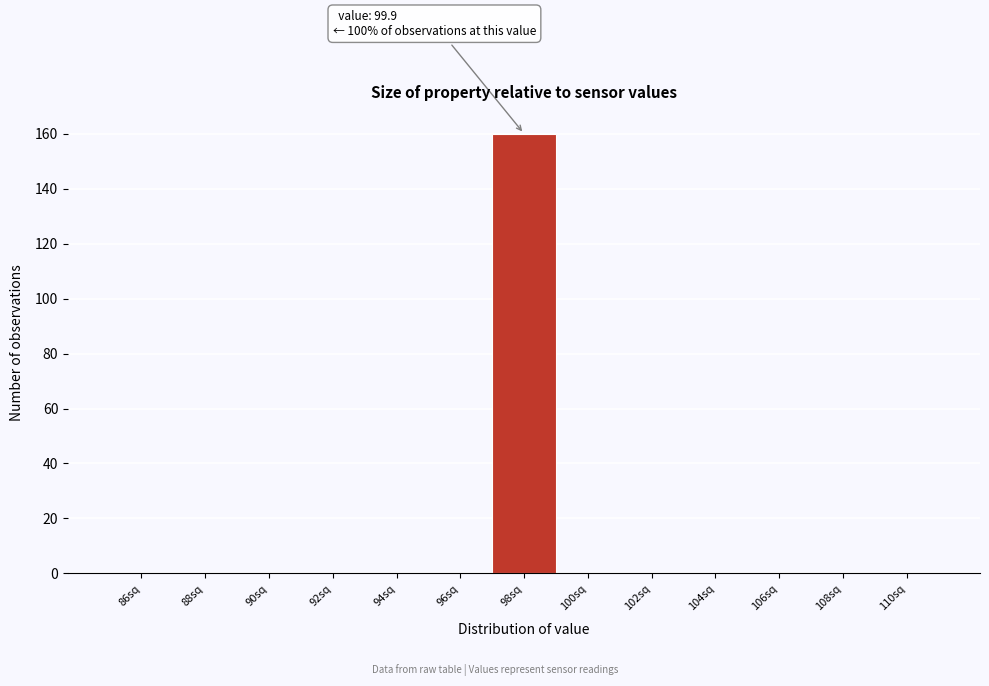

Reading left to right, extract all data points from this chart.

86sq=0	88sq=0	90sq=0	92sq=0	94sq=0	96sq=0	98sq=160	100sq=0	102sq=0	104sq=0	106sq=0	108sq=0	110sq=0